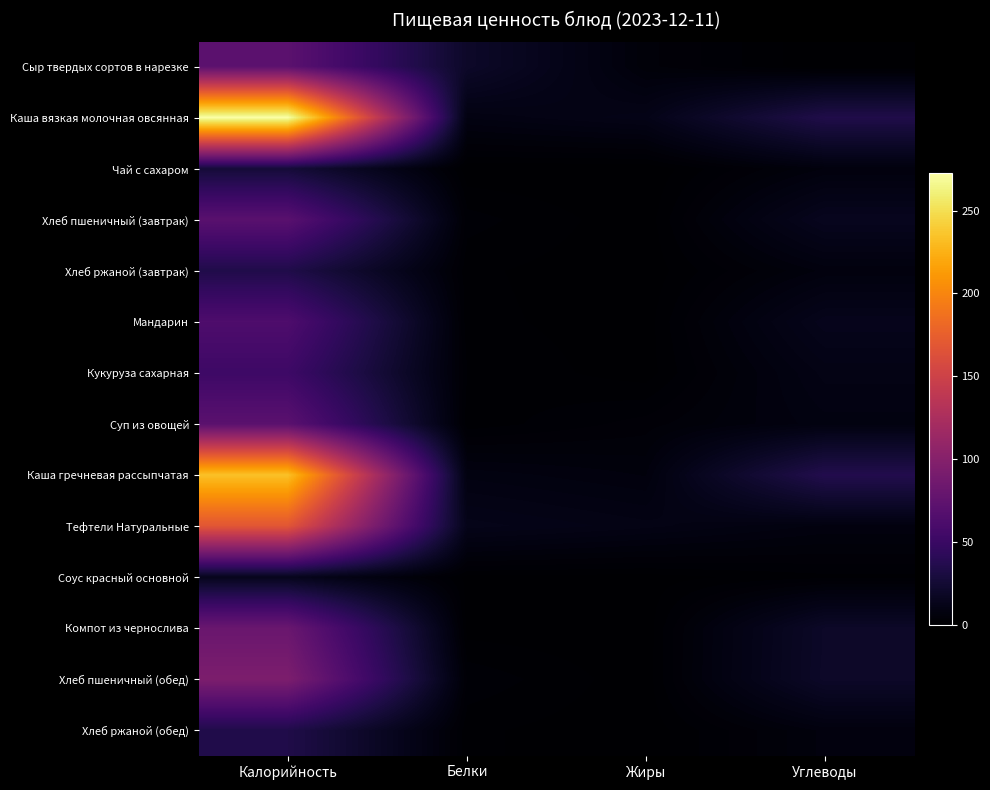

Reading right to left, what are all the values shown in this chart?

Сыр твердых сортов в нарезке: Углеводы=0.0	Жиры=4.6	Белки=20.0	Калорийность=71.7
Каша вязкая молочная овсянная: Углеводы=34.3	Жиры=11.3	Белки=8.6	Калорийность=272.8
Чай с сахаром: Углеводы=6.4	Жиры=0.0	Белки=0.2	Калорийность=26.8
Хлеб пшеничный (завтрак): Углеводы=14.8	Жиры=0.2	Белки=2.6	Калорийность=70.3
Хлеб ржаной (завтрак): Углеводы=6.7	Жиры=0.2	Белки=1.3	Калорийность=34.2
Мандарин: Углеводы=13.5	Жиры=0.4	Белки=1.4	Калорийность=63.0
Кукуруза сахарная: Углеводы=10.0	Жиры=0.4	Белки=2.1	Калорийность=52.2
Суп из овощей: Углеводы=8.1	Жиры=3.7	Белки=1.4	Калорийность=71.2
Каша гречневая рассыпчатая: Углеводы=35.9	Жиры=6.3	Белки=8.2	Калорийность=233.7
Тефтели Натуральные: Углеводы=7.2	Жиры=10.0	Белки=12.3	Калорийность=167.9
Соус красный основной: Углеводы=1.8	Жиры=0.5	Белки=0.7	Калорийность=14.1
Компот из чернослива: Углеводы=19.4	Жиры=0.2	Белки=0.5	Калорийность=81.3
Хлеб пшеничный (обед): Углеводы=19.7	Жиры=0.3	Белки=3.0	Калорийность=93.8
Хлеб ржаной (обед): Углеводы=6.7	Жиры=0.2	Белки=1.3	Калорийность=34.2